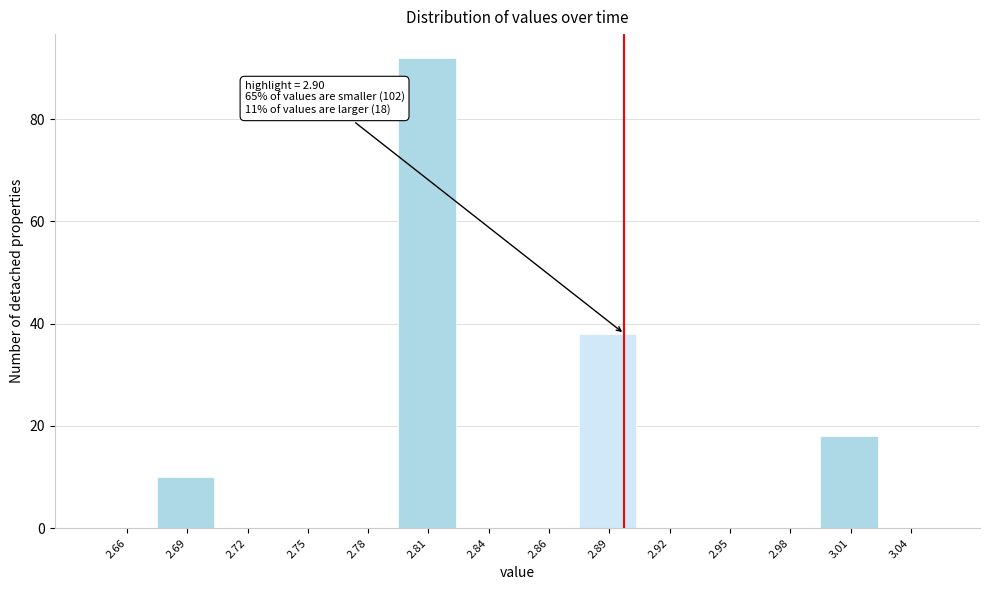

Over which range of the x-axis is the bar tallest?

2.795 to 2.820